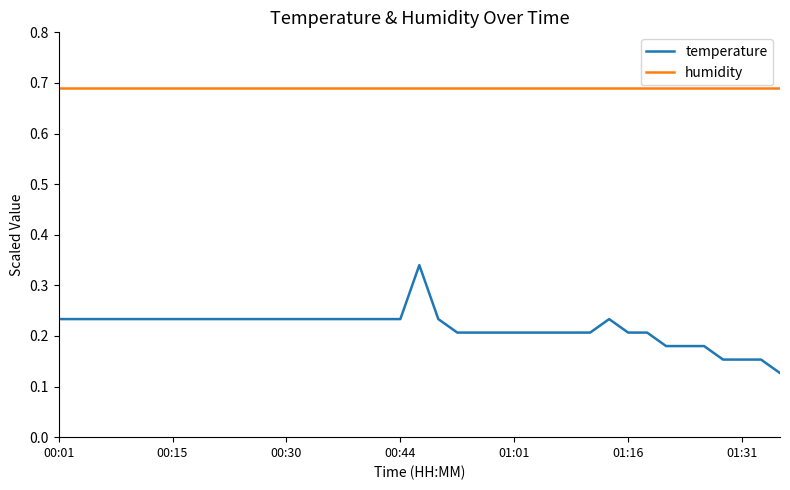

True or false: humidity and temperature cross at least once.

False